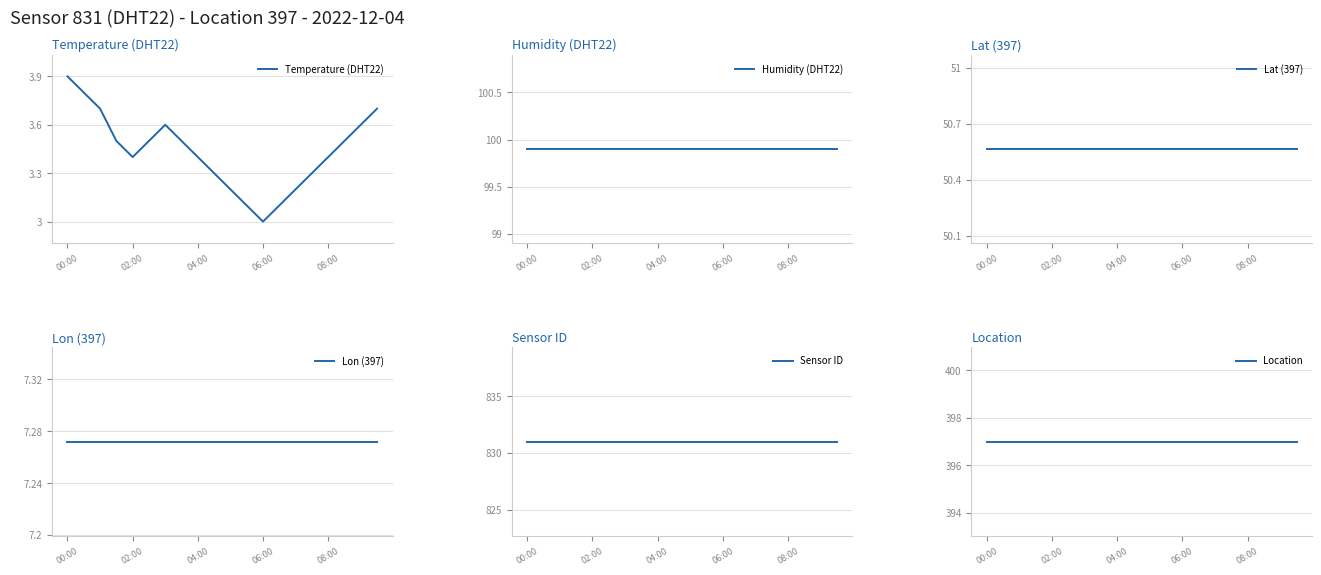

True or false: Temperature (DHT22) has a value of 1.3 at 02:00.

False